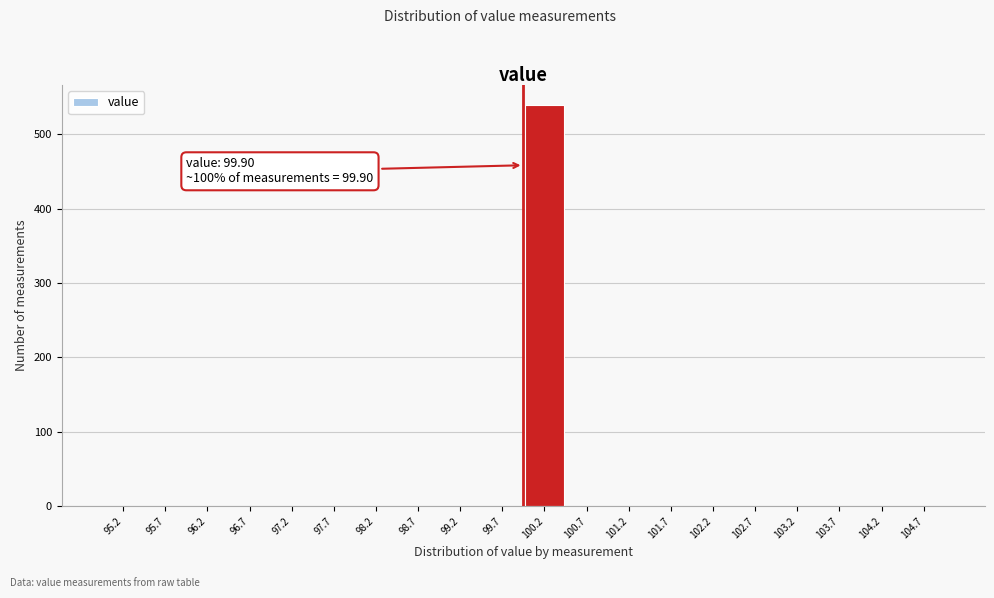

Which range on the x-axis has the tallest bar?

99.9 to 100.4